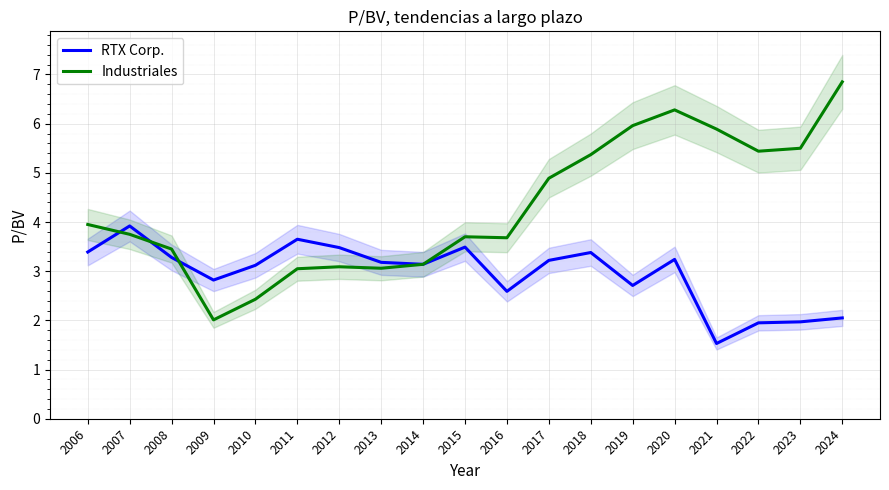

At which category does RTX Corp. reach its first local peak?

2007